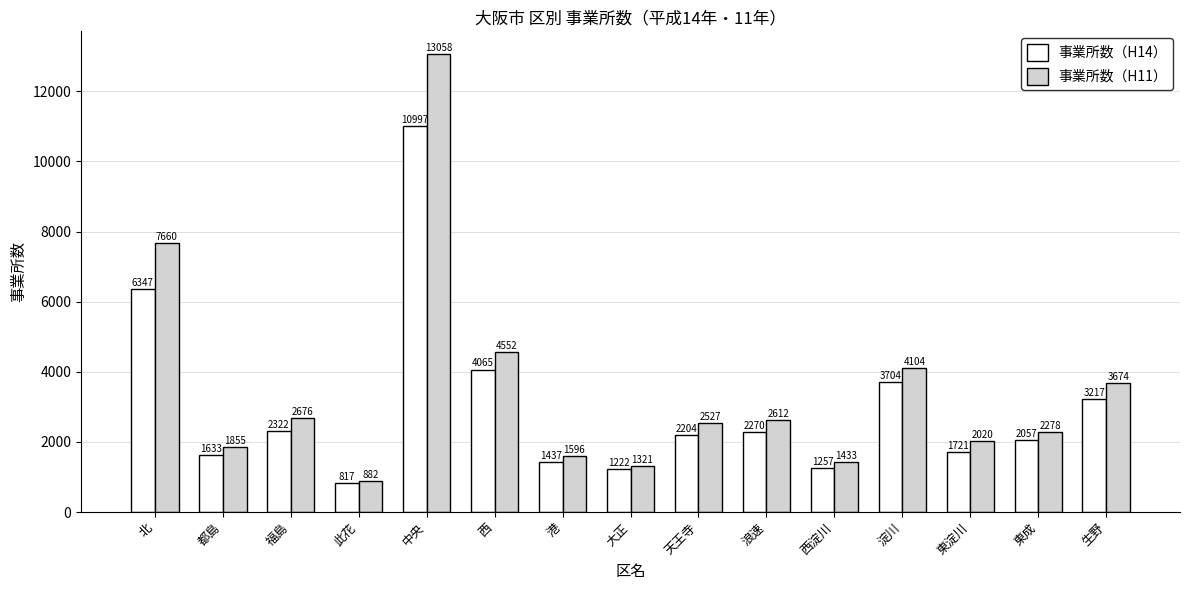

The 事業所数（H14） series shows 645 at 都島. True or false?

False